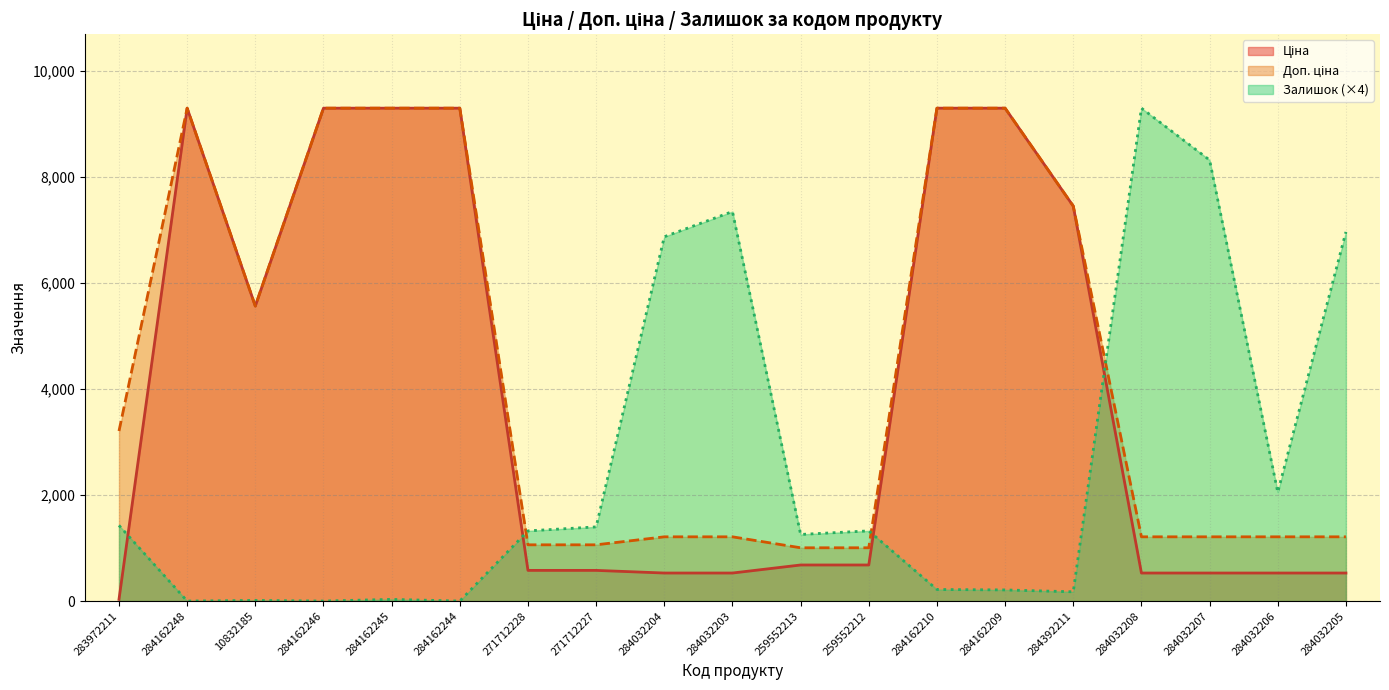

What is the difference between the Доп. ціна values at 10832185 and 259552212?

4556.2